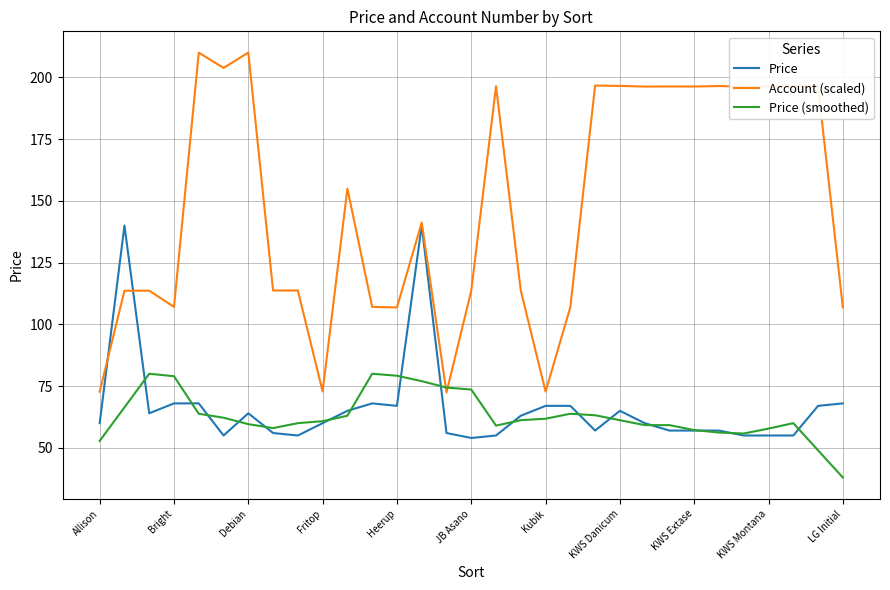

Which series has the largest total across all categories?

Account (scaled)